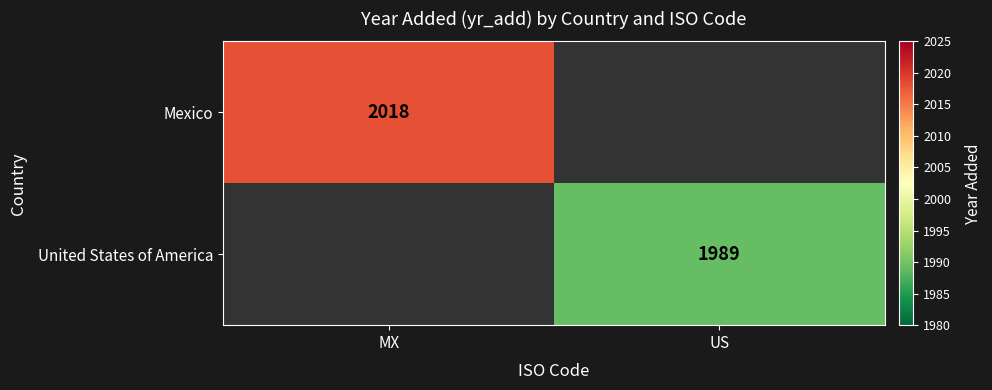

The United States of America series shows 3216 at US. True or false?

False